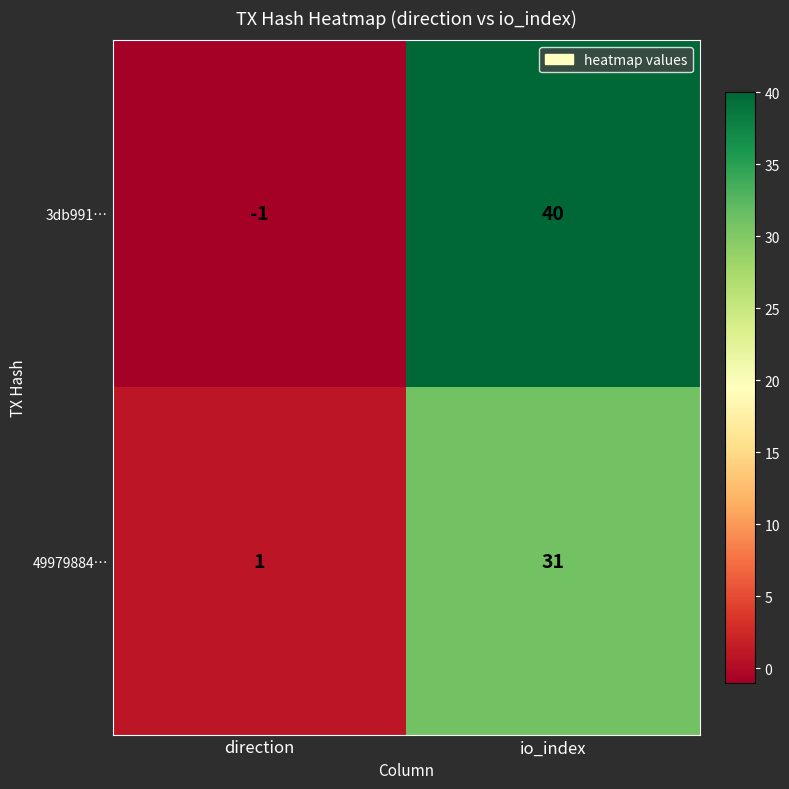

At direction, list the series in order from smallest to largest.

3db991…, 49979884…